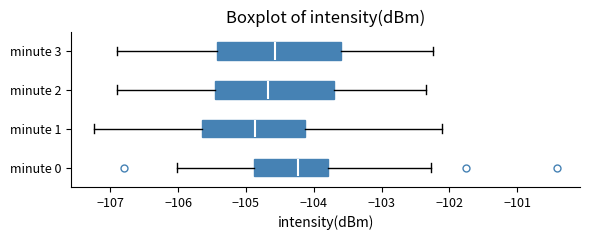

Reading bottom to top, read every box against the x-axis: the position of its median line, the range the box covers, and the ends of its whiskers. The values are not printed on the chart, so give them approximately, as read against the axis.

minute 0: median -104.2, box -104.9 to -103.8, whiskers -106.0 to -102.3
minute 1: median -104.9, box -105.6 to -104.1, whiskers -107.2 to -102.1
minute 2: median -104.7, box -105.5 to -103.7, whiskers -106.9 to -102.3
minute 3: median -104.6, box -105.4 to -103.6, whiskers -106.9 to -102.2